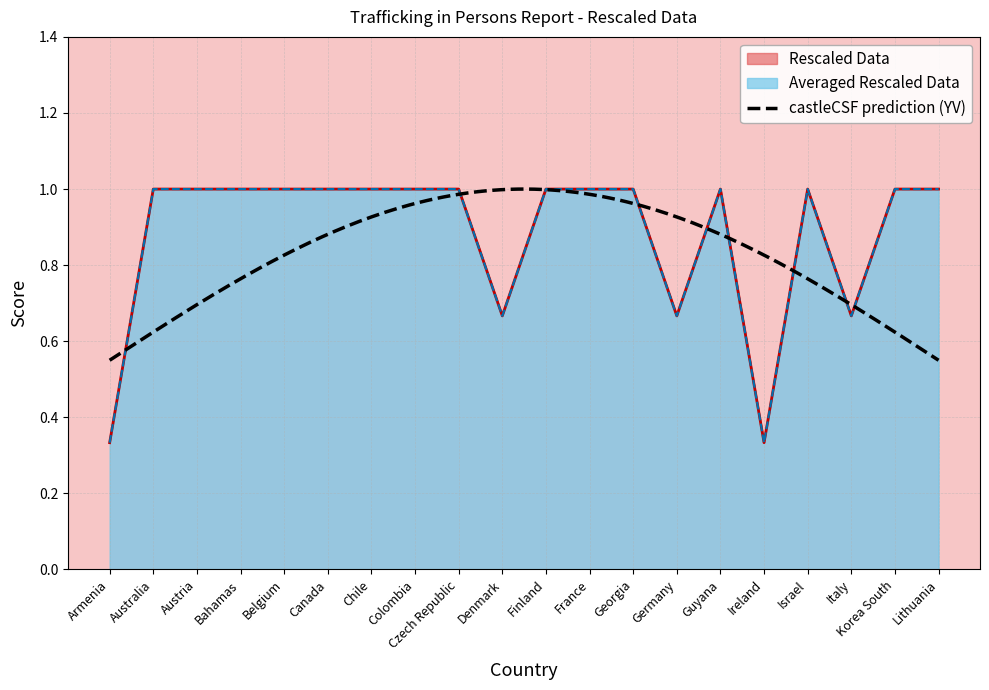

Reading left to right, what are all the values shown in this chart?

Rescaled Data: Armenia=0.3	Australia=1.0	Austria=1.0	Bahamas=1.0	Belgium=1.0	Canada=1.0	Chile=1.0	Colombia=1.0	Czech Republic=1.0	Denmark=0.7	Finland=1.0	France=1.0	Georgia=1.0	Germany=0.7	Guyana=1.0	Ireland=0.3	Israel=1.0	Italy=0.7	Korea South=1.0	Lithuania=1.0
Averaged Rescaled Data: Armenia=0.3	Australia=1.0	Austria=1.0	Bahamas=1.0	Belgium=1.0	Canada=1.0	Chile=1.0	Colombia=1.0	Czech Republic=1.0	Denmark=0.7	Finland=1.0	France=1.0	Georgia=1.0	Germany=0.7	Guyana=1.0	Ireland=0.3	Israel=1.0	Italy=0.7	Korea South=1.0	Lithuania=1.0